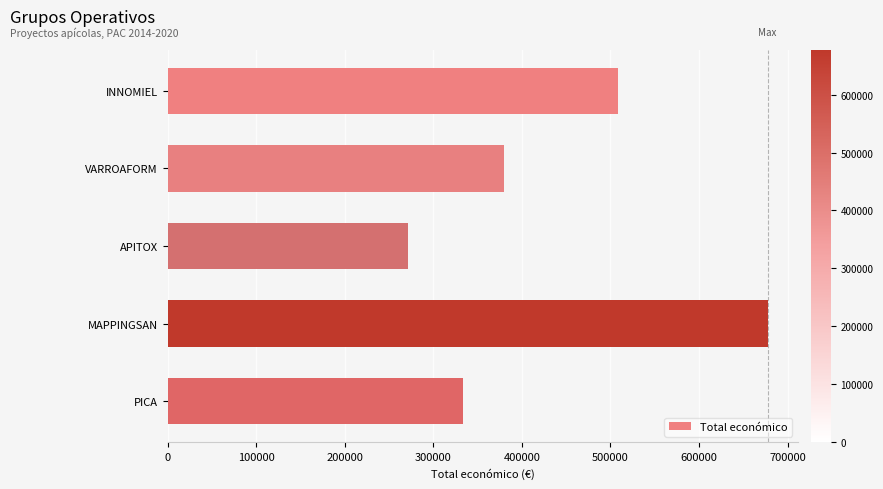

What is the ratio of the value at MAPPINGSAN to the value at INNOMIEL?

1.3